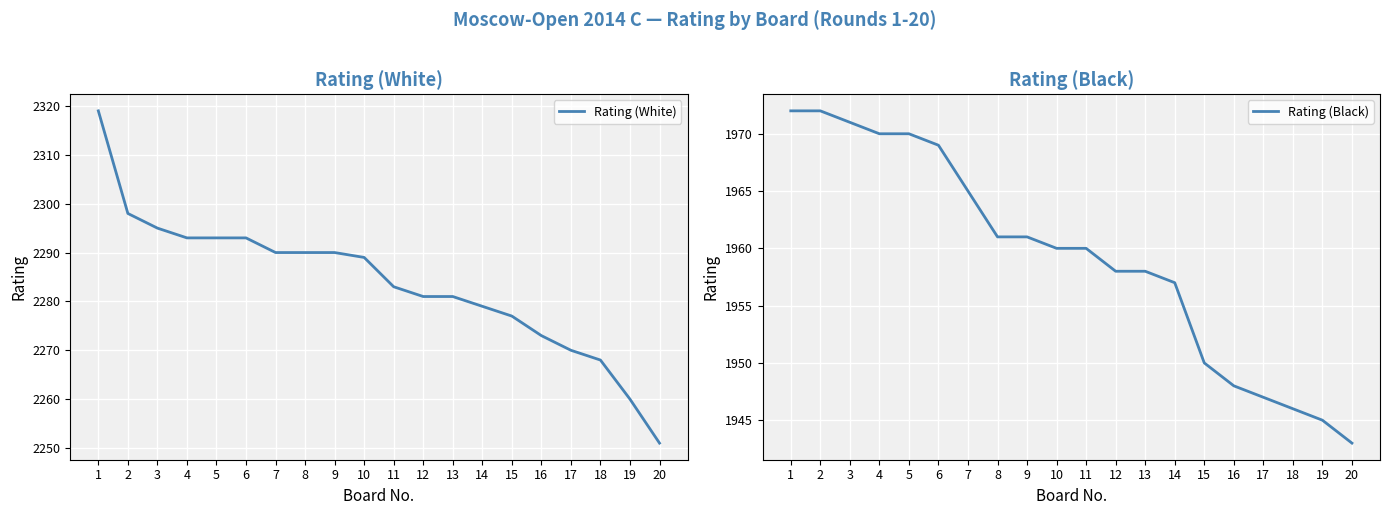

What is the minimum value shown in the chart?

1943